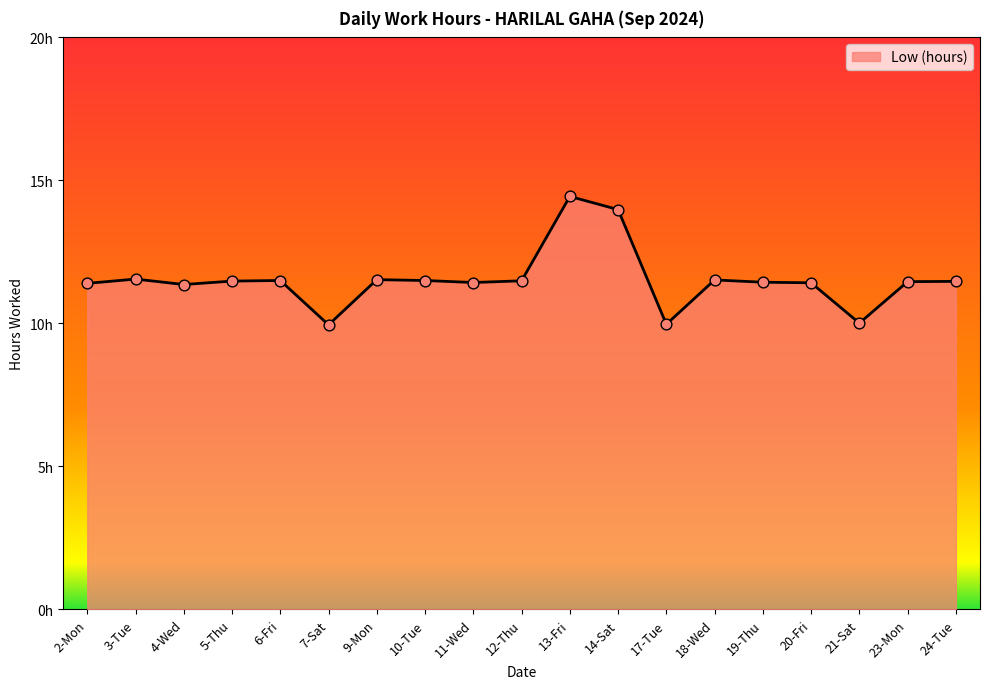

Which has a higher value, 6-Fri or 5-Thu?

6-Fri